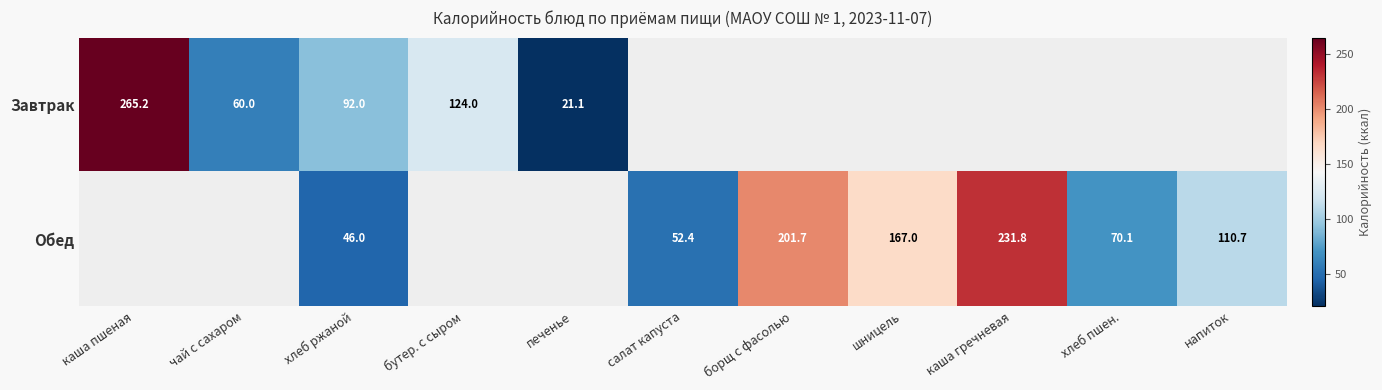

Is the value of Завтрак at печенье greater than the value of Обед at салат капуста?

No